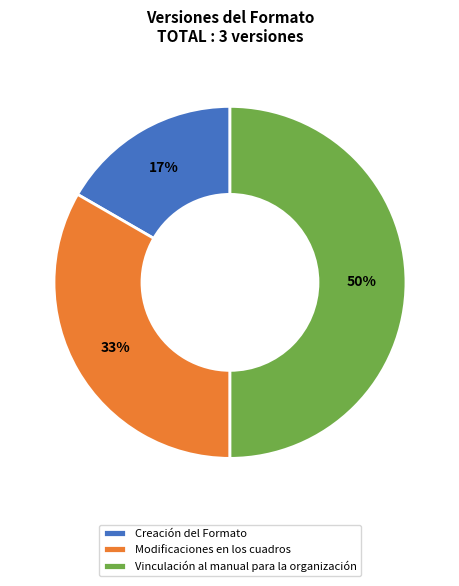

Between Vinculación al manual para la organización and Modificaciones en los cuadros, which is larger?

Vinculación al manual para la organización